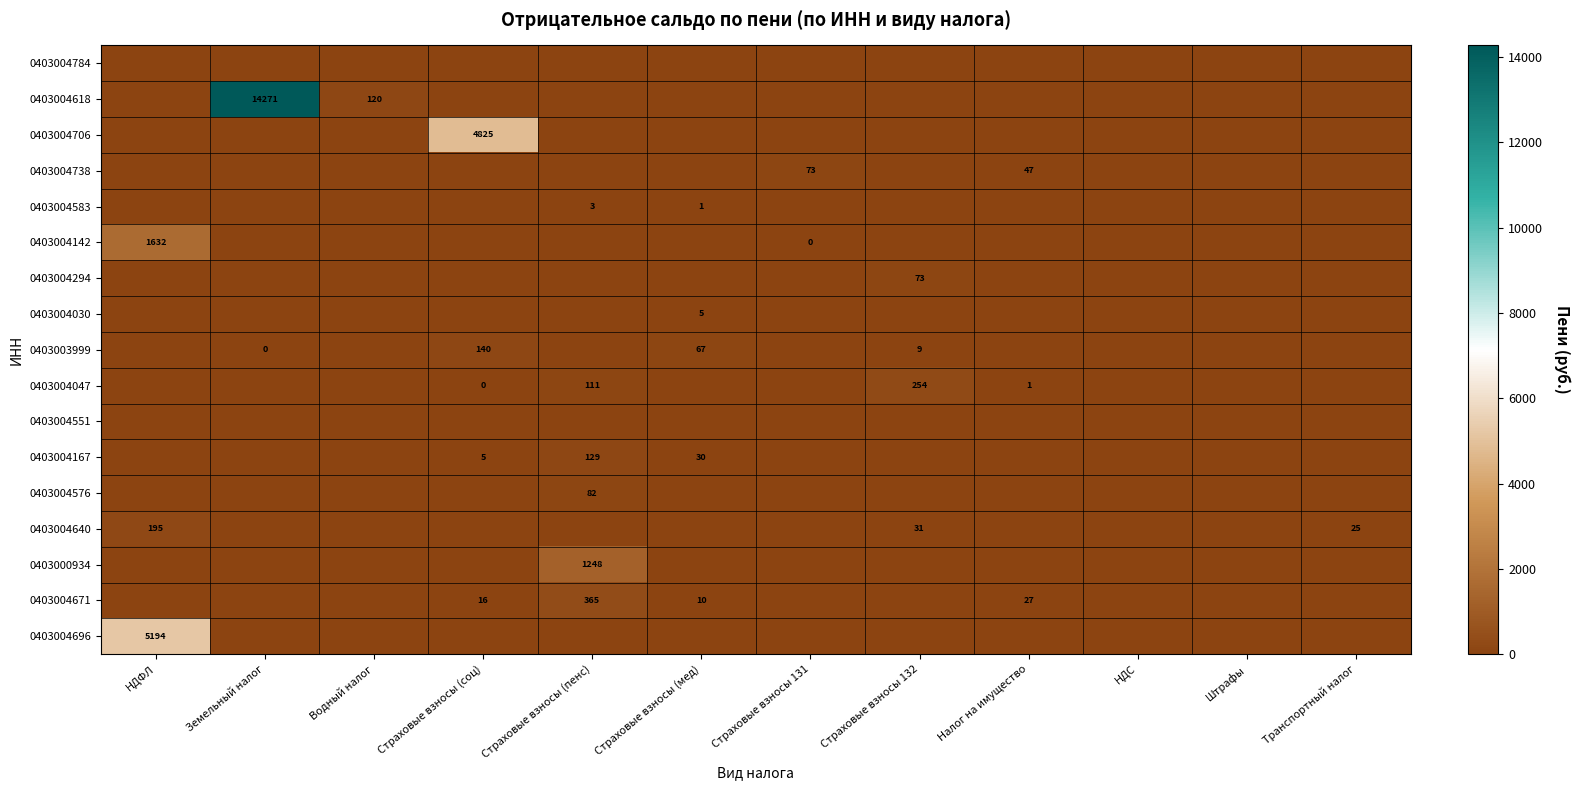

At which label is 0403004671 closest to 182?

Налог на имущество